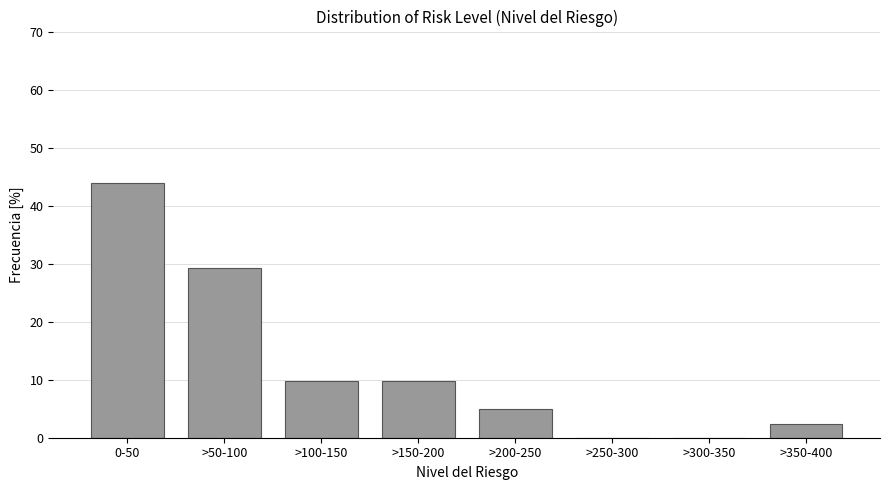

Reading right to left, what are all the values shown in this chart?

>350-400=2.4	>300-350=0.0	>250-300=0.0	>200-250=4.9	>150-200=9.8	>100-150=9.8	>50-100=29.3	0-50=43.9